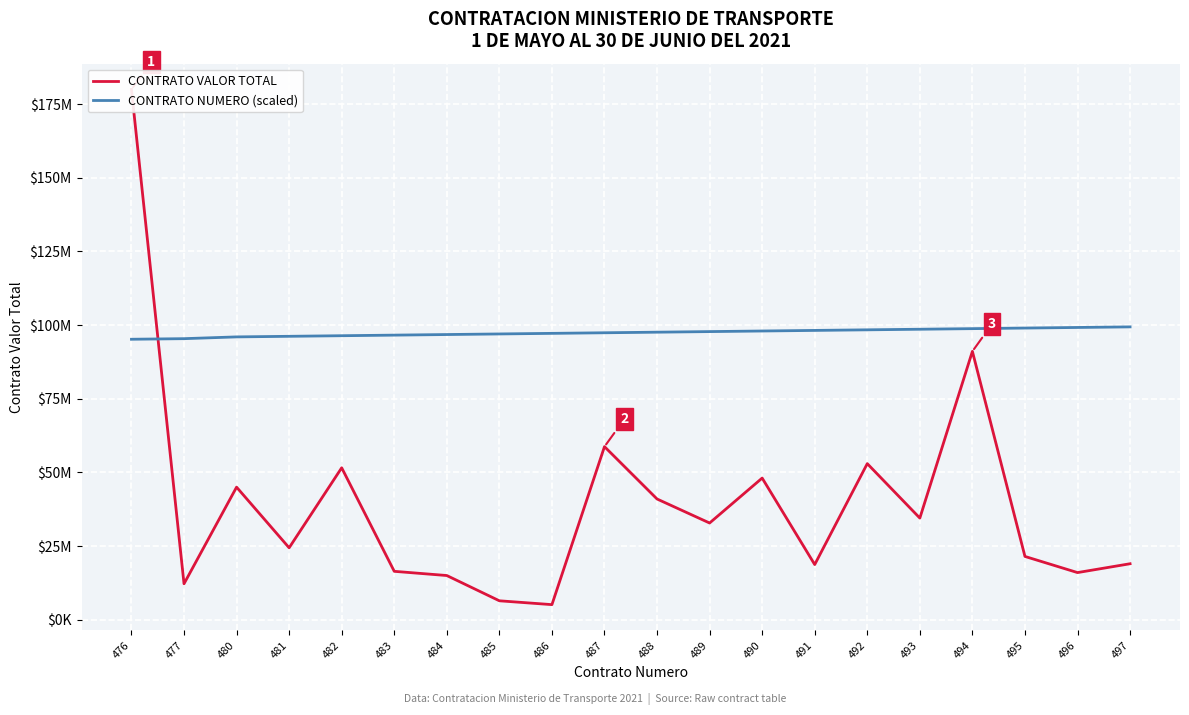

The CONTRATO NUMERO (scaled) series shows 97000000 at 485. True or false?

True